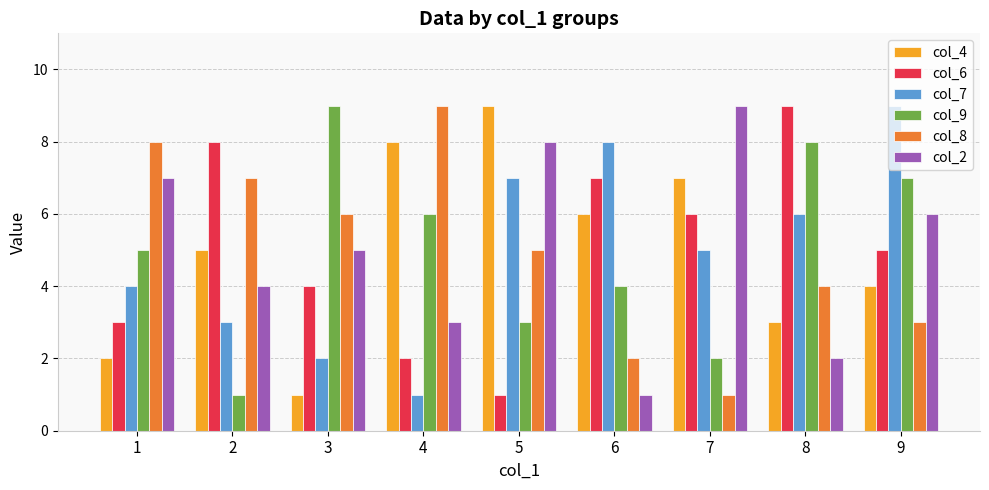

The col_2 series shows 9 at 7. True or false?

True